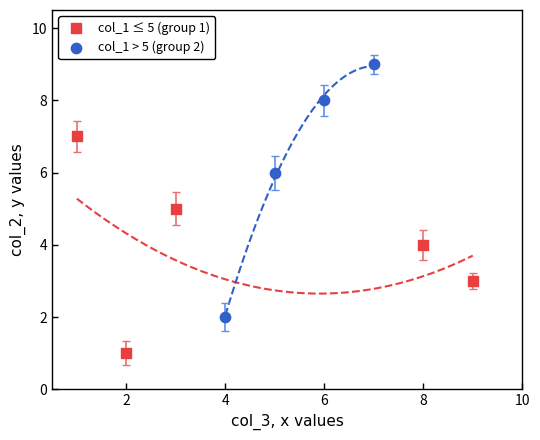

Which series reaches the minimum Y coordinate?

col_1 ≤ 5 (group 1)